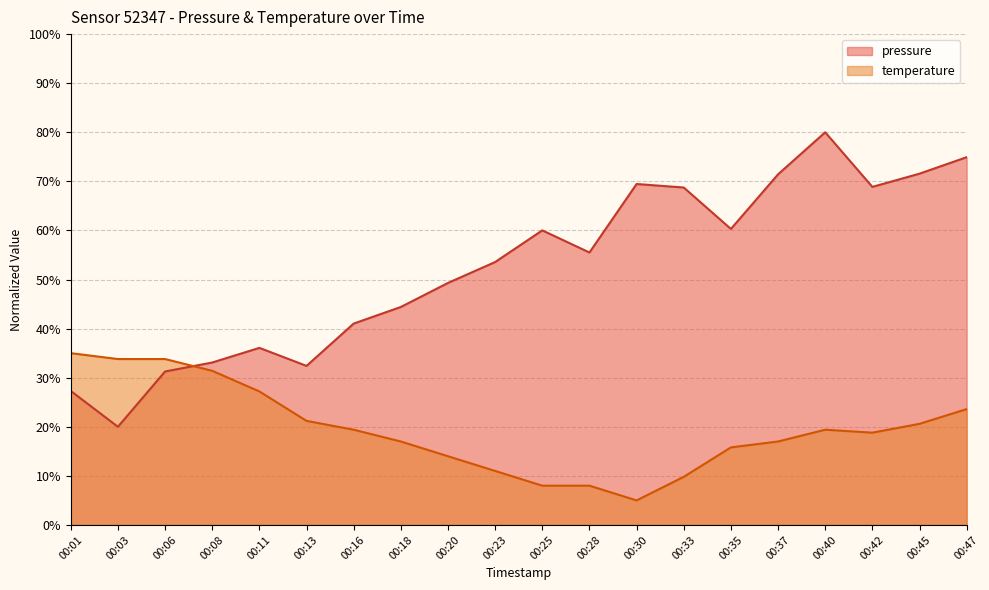

What are all the series names shown in the legend?

pressure, temperature